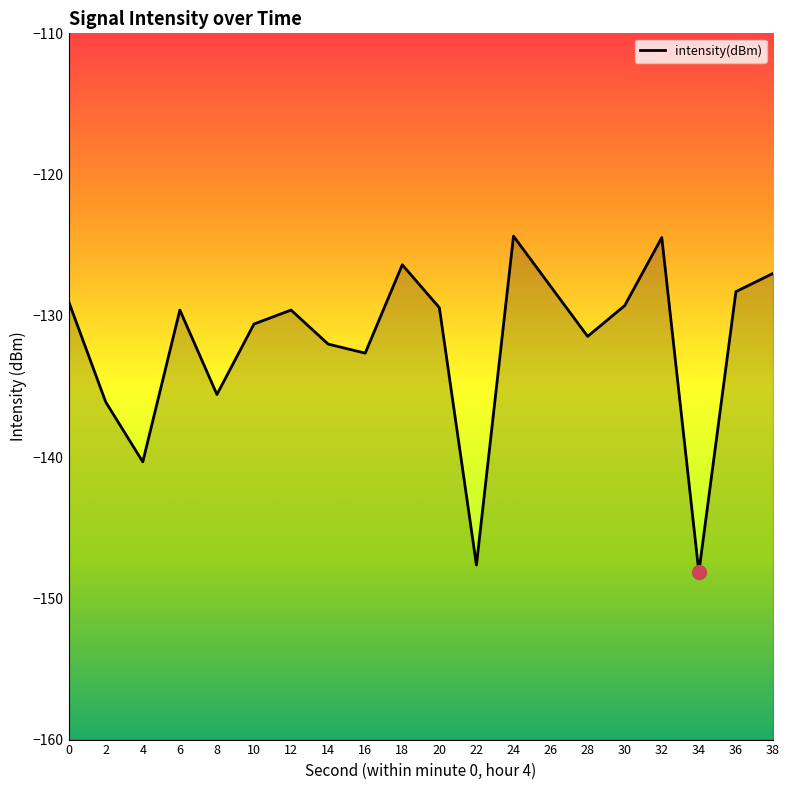

What is the difference between the values at 38 and 12?

2.6